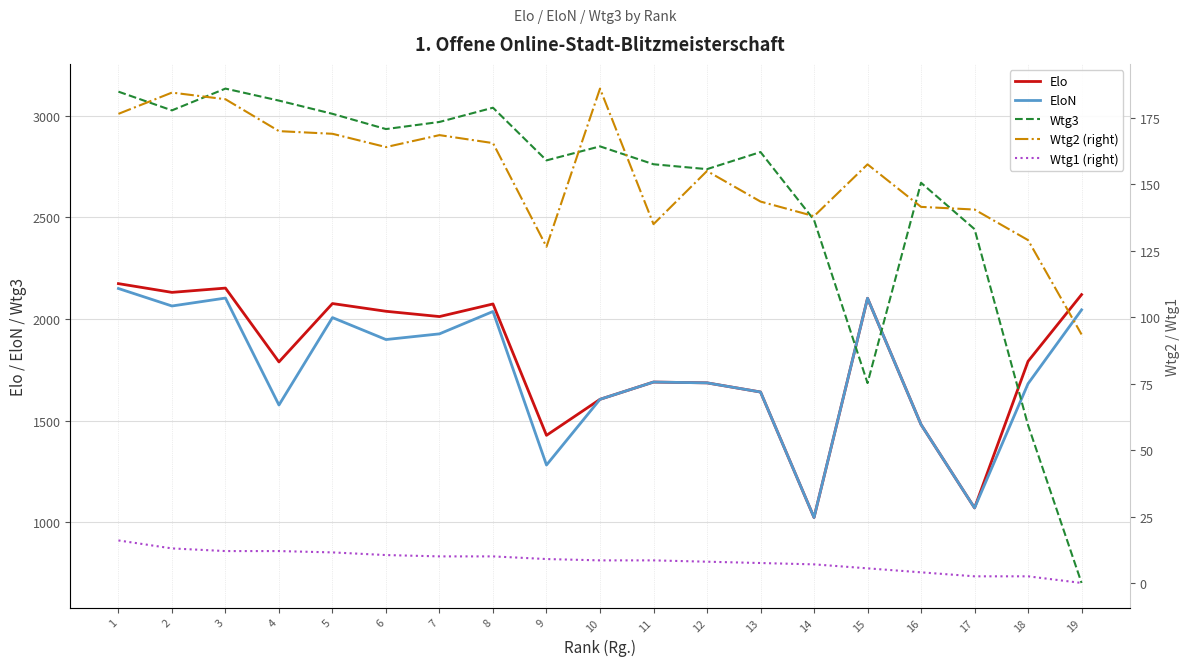

Reading left to right, transcribe all the data shown in this chart.

Elo: 2174.0	2131.0	2152.0	1789.0	2076.0	2038.0	2012.0	2074.0	1428.0	1605.0	1690.0	1686.0	1641.0	1024.0	2102.0	1481.0	1071.0	1792.0	2120.0
EloN: 2150.0	2064.0	2103.0	1577.0	2007.0	1899.0	1927.0	2037.0	1282.0	1605.0	1690.0	1686.0	1641.0	1024.0	2102.0	1481.0	1071.0	1682.0	2045.0
Wtg3: 3118.0	3026.0	3133.0	3074.0	3009.0	2934.0	2969.0	3039.0	2780.0	2849.0	2761.0	2737.0	2821.0	2487.0	1685.0	2670.0	2442.0	1478.0	702.0
Wtg2 (right): 176.5	184.5	182.0	170.0	169.0	164.0	168.5	165.5	126.5	186.0	135.0	155.0	143.5	138.0	157.5	141.5	140.5	129.0	93.5
Wtg1 (right): 16.0	13.0	12.0	12.0	11.5	10.5	10.0	10.0	9.0	8.5	8.5	8.0	7.5	7.0	5.5	4.0	2.5	2.5	0.0